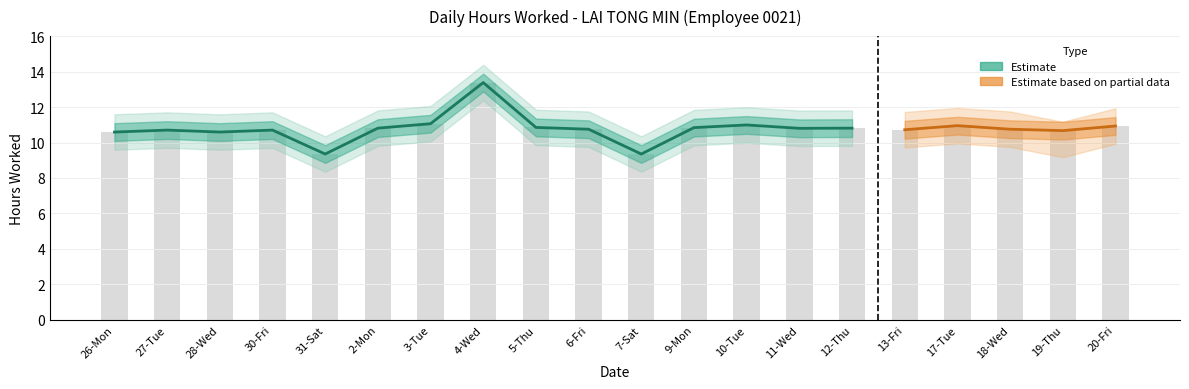

True or false: the data shows 10.8 at 18-Wed.

True